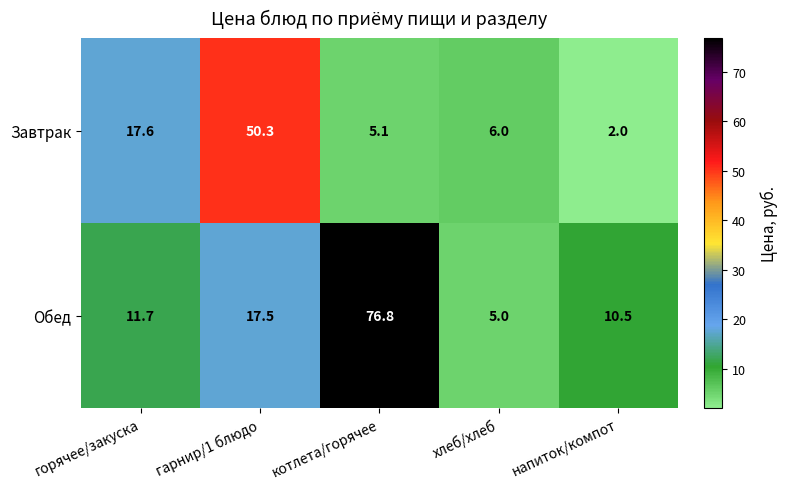

The value of Завтрак at котлета/горячее is 8.8. True or false?

False